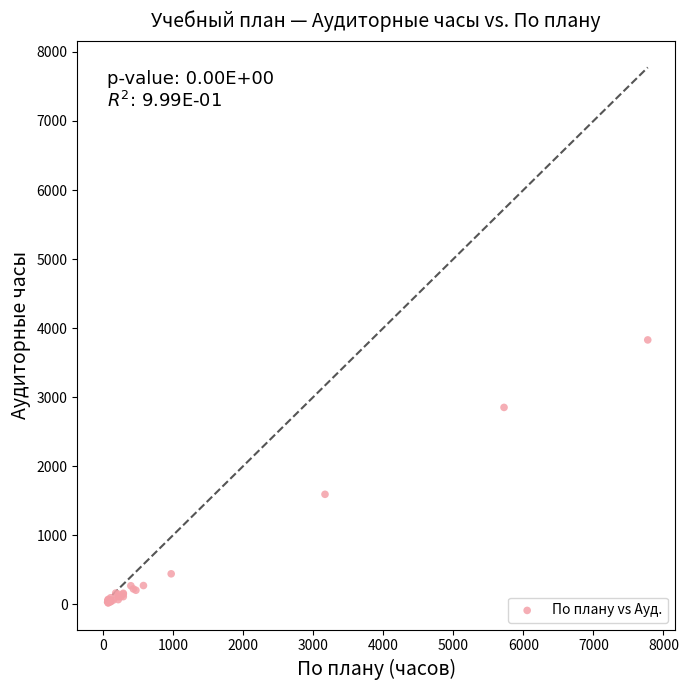

What Y value in the scatter plot is closest to 1923?

1591